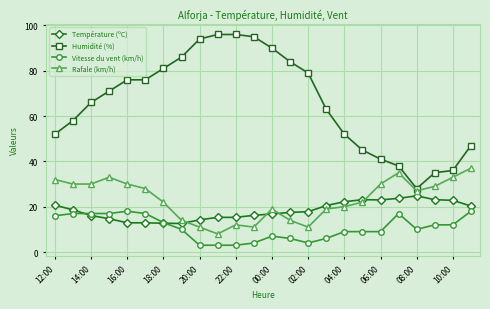

What is the smallest value displayed?

3.0